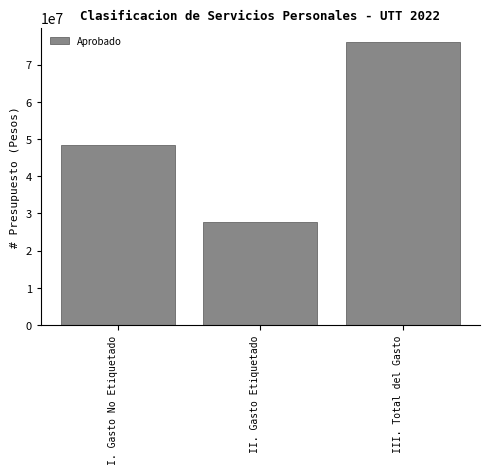

Reading left to right, extract all data points from this chart.

48414663	27740642	76155305